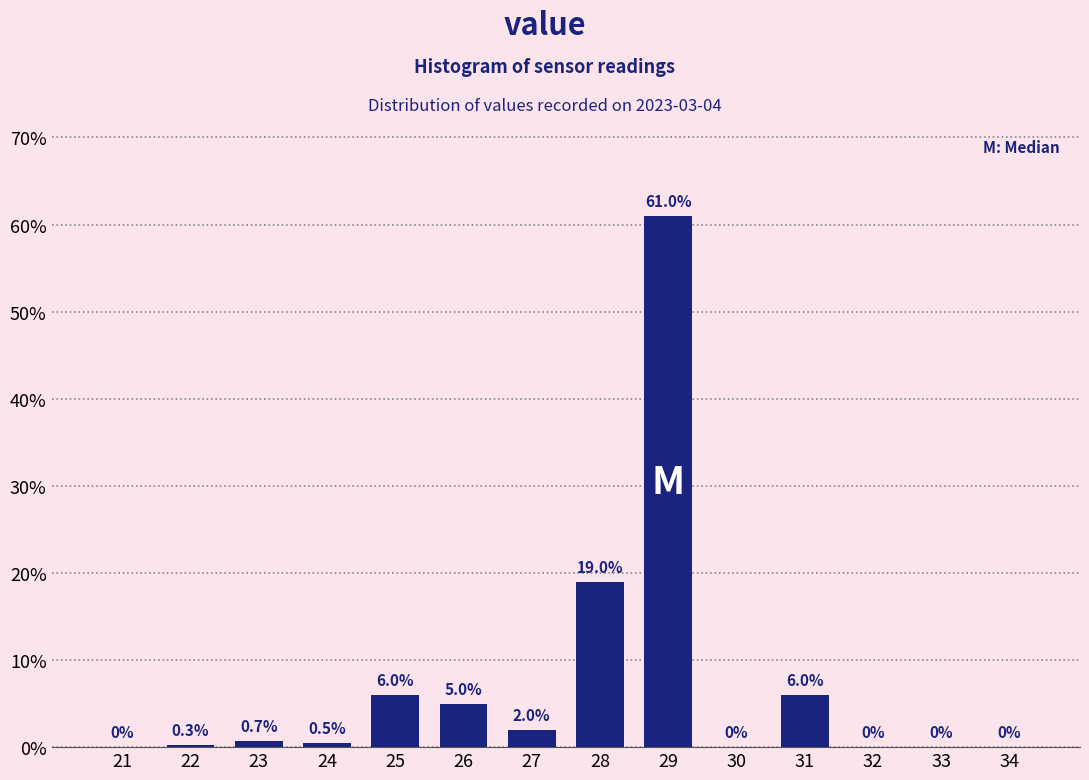

Reading left to right, list all the values displayed in this chart.

21=0.0	22=0.3	23=0.7	24=0.5	25=6.0	26=5.0	27=2.0	28=19.0	29=61.0	30=0.0	31=6.0	32=0.0	33=0.0	34=0.0